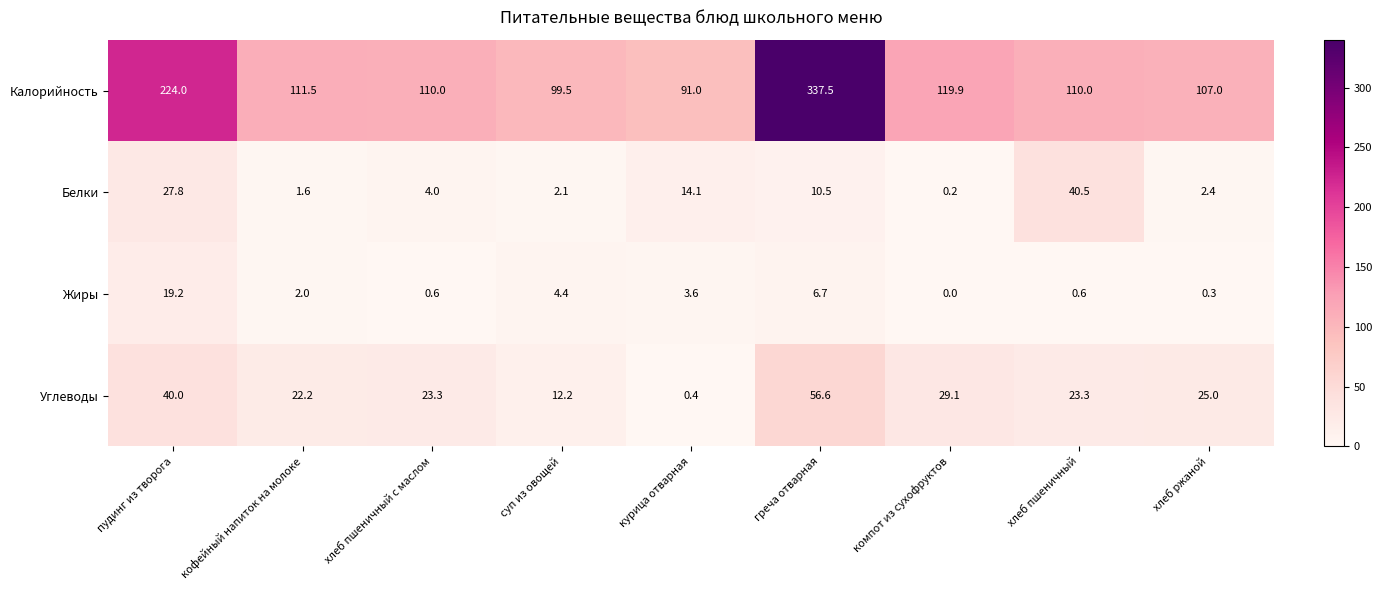

At which label is Жиры closest to 9?

греча отварная